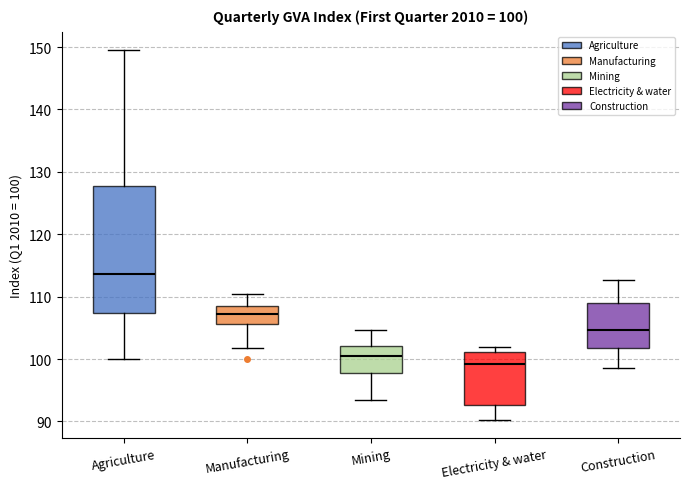

Which box's median line is the lowest?

Electricity & water